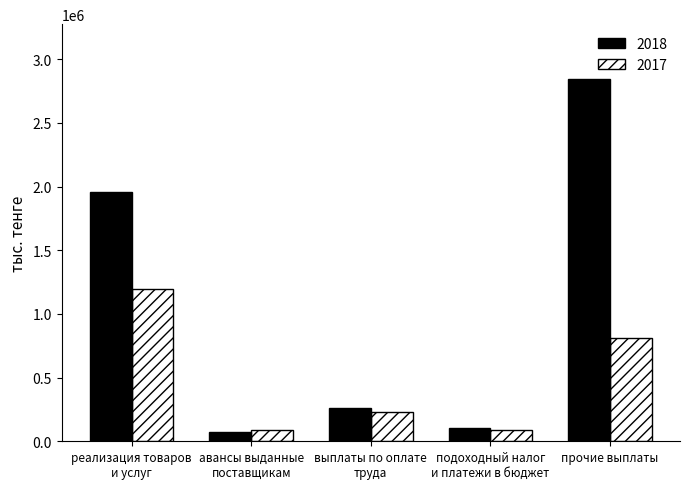

Which series has the largest range (max minus min)?

2018